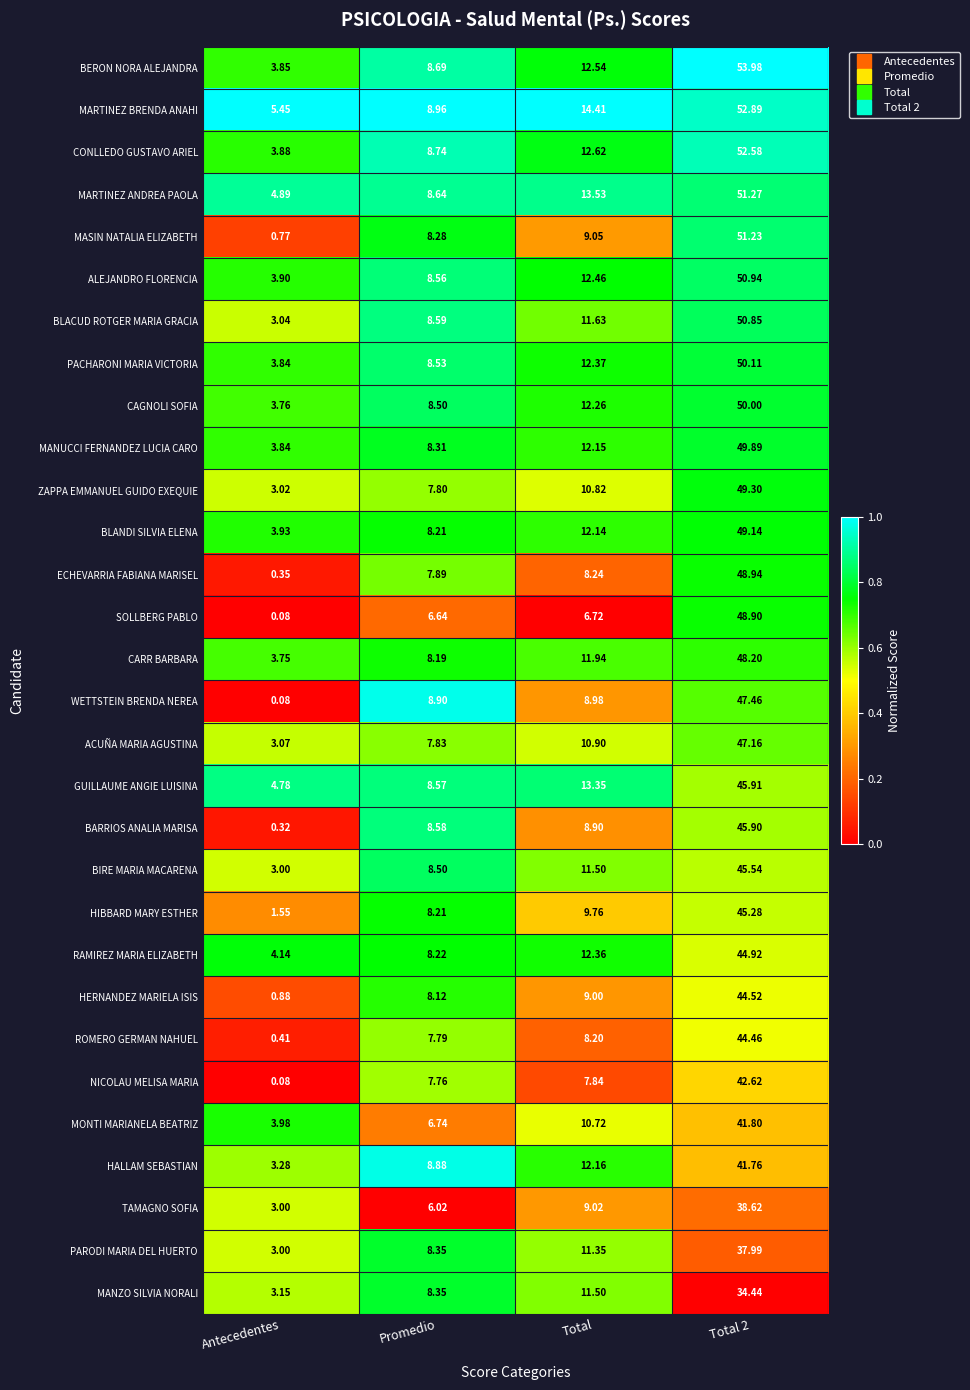

List the series in order of their peak value, lowest first.

MANZO SILVIA NORALI, PARODI MARIA DEL HUERTO, TAMAGNO SOFIA, HALLAM SEBASTIAN, MONTI MARIANELA BEATRIZ, NICOLAU MELISA MARIA, ROMERO GERMAN NAHUEL, HERNANDEZ MARIELA ISIS, RAMIREZ MARIA ELIZABETH, HIBBARD MARY ESTHER, BIRE MARIA MACARENA, BARRIOS ANALIA MARISA, GUILLAUME ANGIE LUISINA, ACUÑA MARIA AGUSTINA, WETTSTEIN BRENDA NEREA, CARR BARBARA, SOLLBERG PABLO, ECHEVARRIA FABIANA MARISEL, BLANDI SILVIA ELENA, ZAPPA EMMANUEL GUIDO EXEQUIE, MANUCCI FERNANDEZ LUCIA CARO, CAGNOLI SOFIA, PACHARONI MARIA VICTORIA, BLACUD ROTGER MARIA GRACIA, ALEJANDRO FLORENCIA, MASIN NATALIA ELIZABETH, MARTINEZ ANDREA PAOLA, CONLLEDO GUSTAVO ARIEL, MARTINEZ BRENDA ANAHI, BERON NORA ALEJANDRA